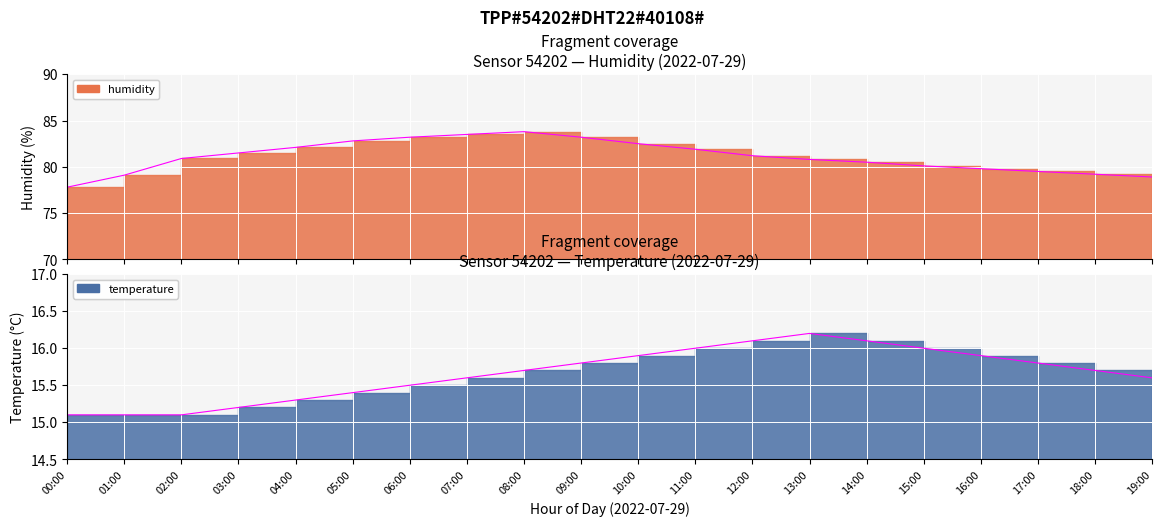

True or false: humidity has more than 2 points higher than both neighbors.

False